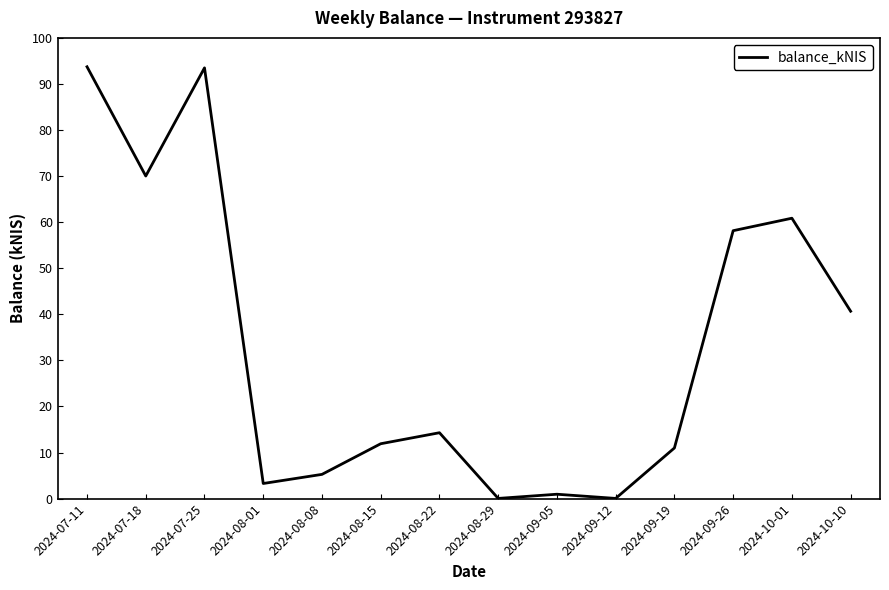

What is the sum of all values?

463.7